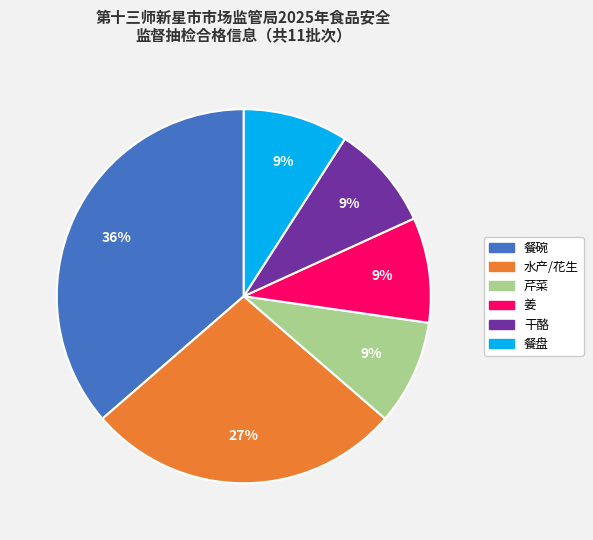

How many slices are in this pie chart?

6